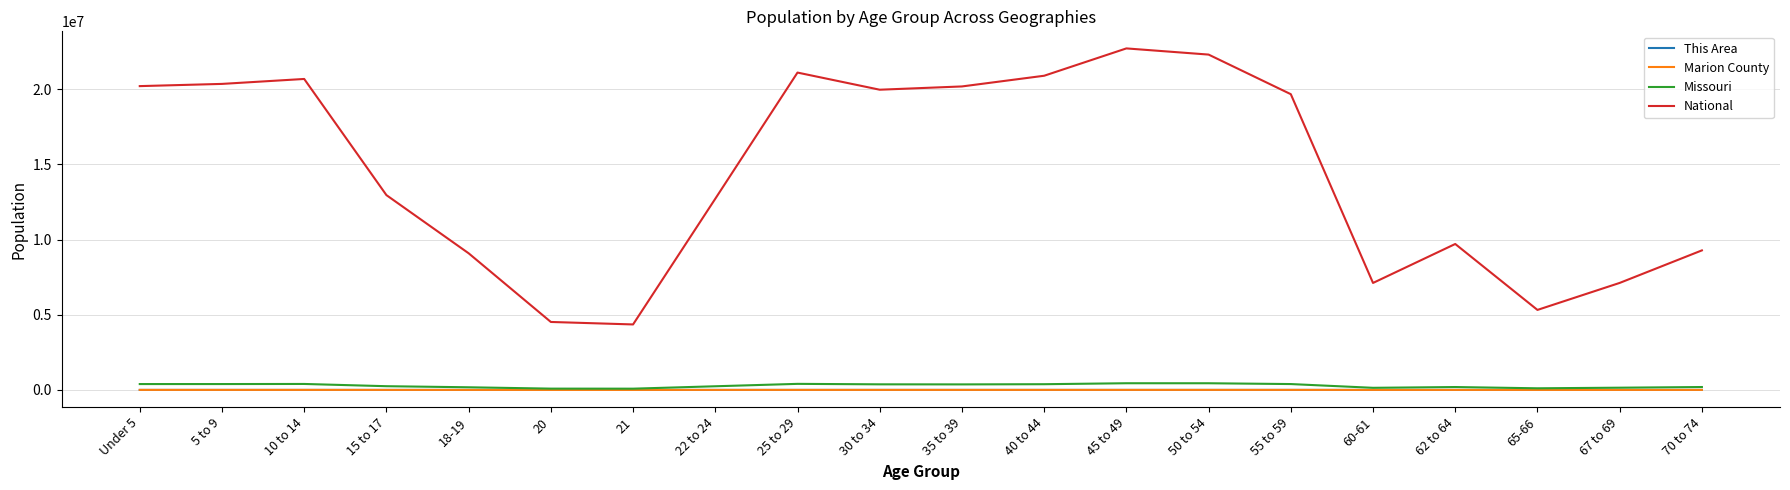

What is the greatest value displayed?

22708591